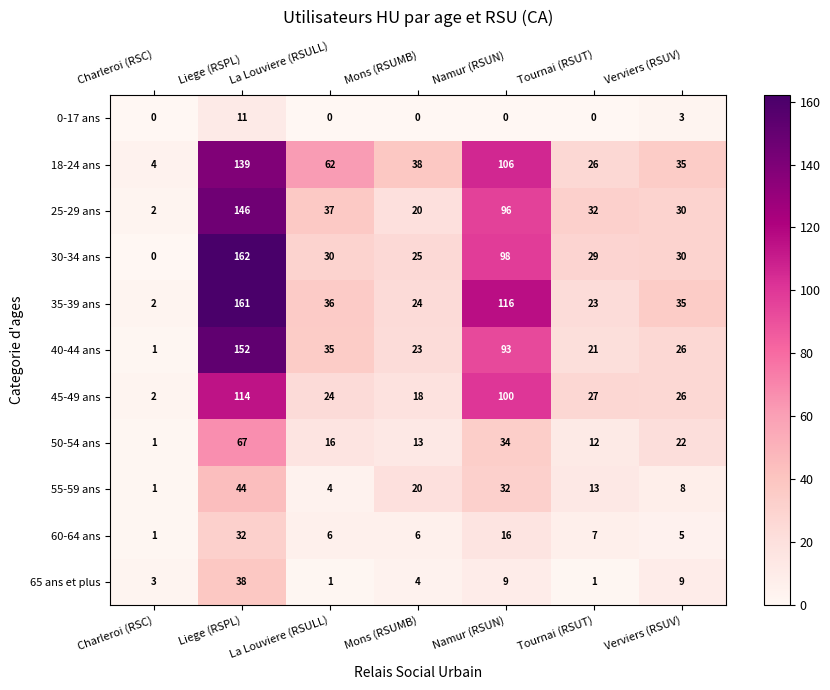

Rank the categories by 50-54 ans value from lowest to highest.

Charleroi (RSC), Tournai (RSUT), Mons (RSUMB), La Louviere (RSULL), Verviers (RSUV), Namur (RSUN), Liege (RSPL)